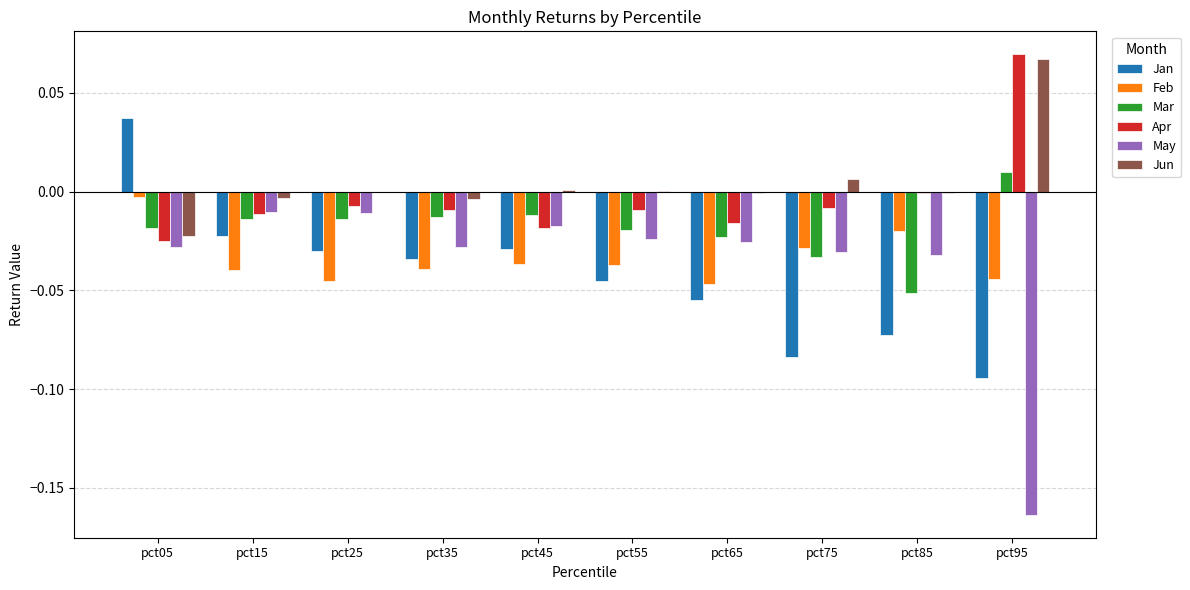

Is the value of May at pct85 greater than the value of Apr at pct95?

No